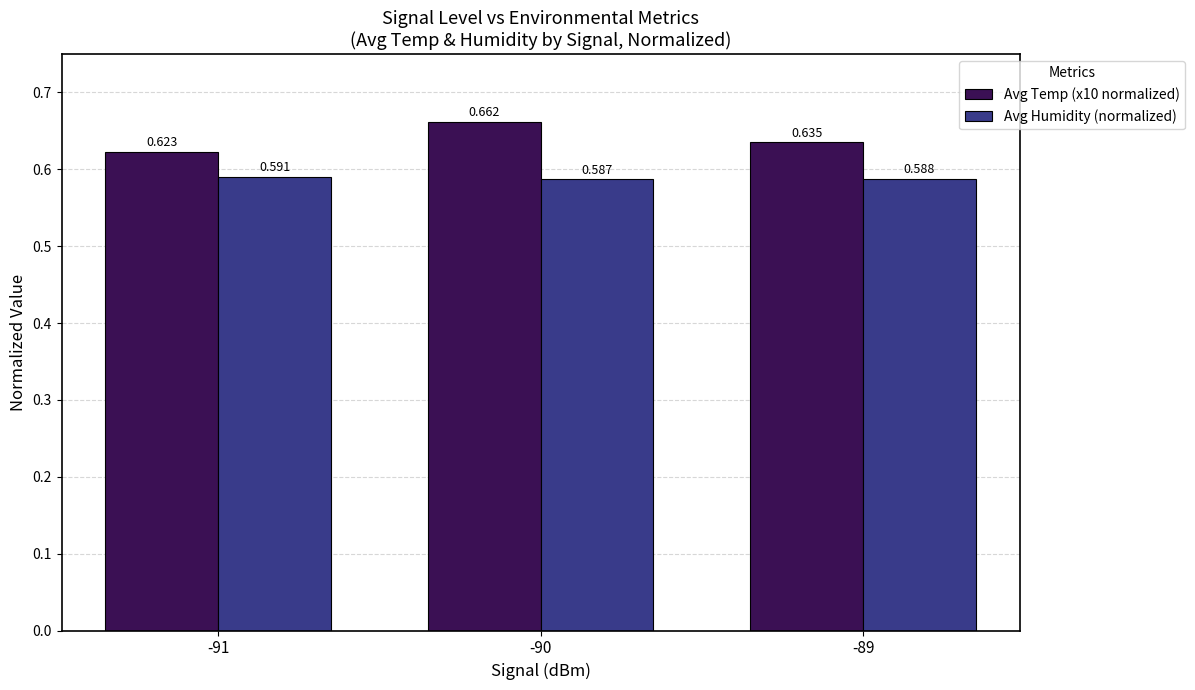

At which category is the sum across all series the highest?

-90